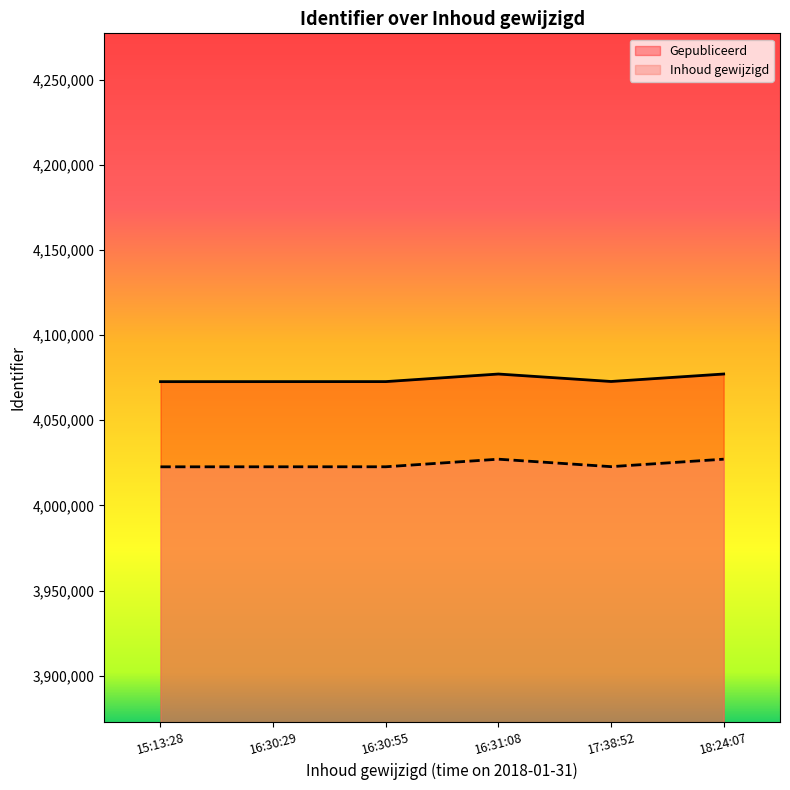

True or false: Gepubliceerd and Inhoud gewijzigd cross at least once.

False